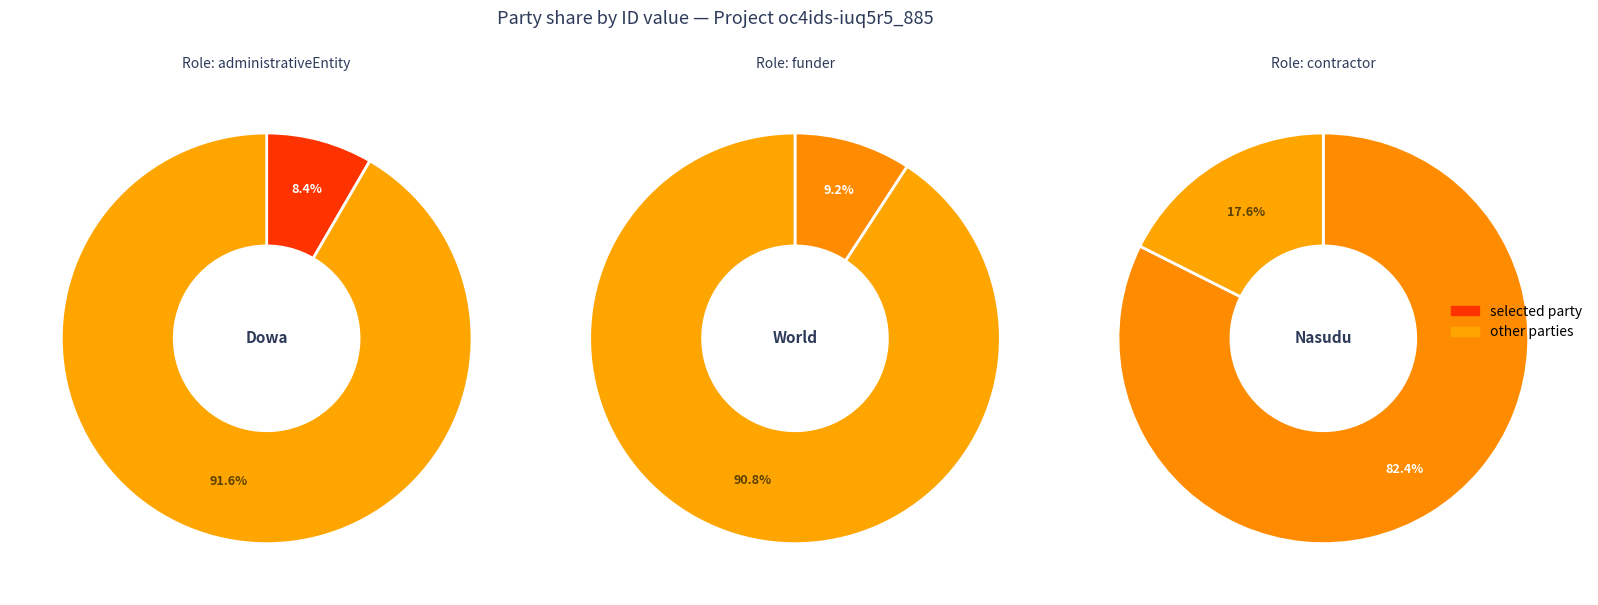

To the nearest percent, what percentage of the pie is Nasudu Construction?

82%